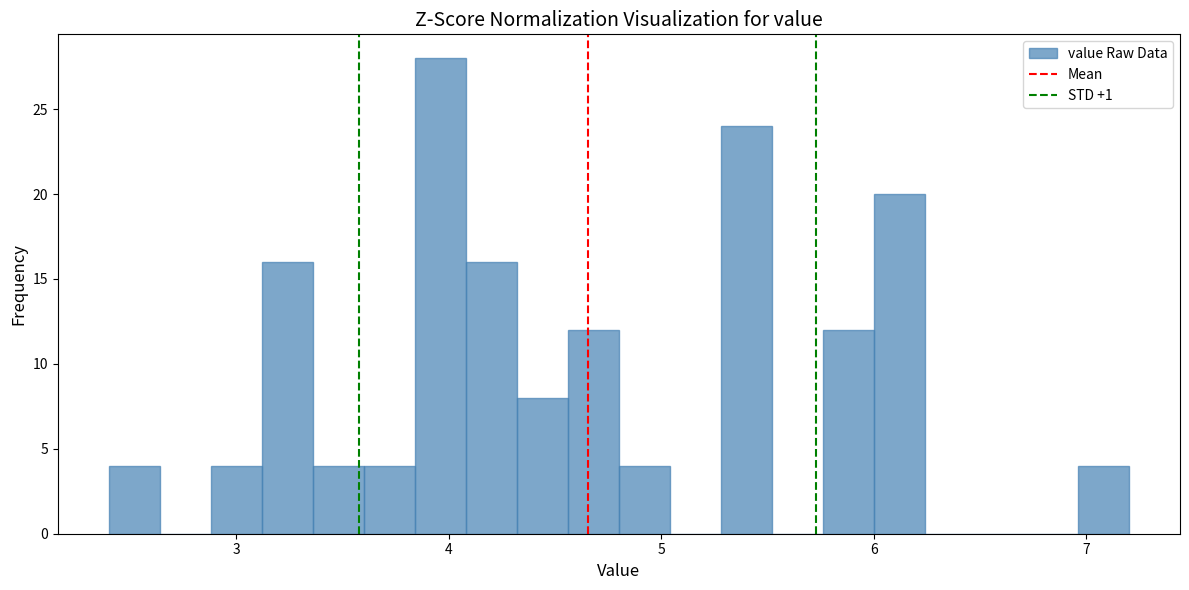

Read against the x-axis, roughly where is the centre of the tallest bar?

4.0